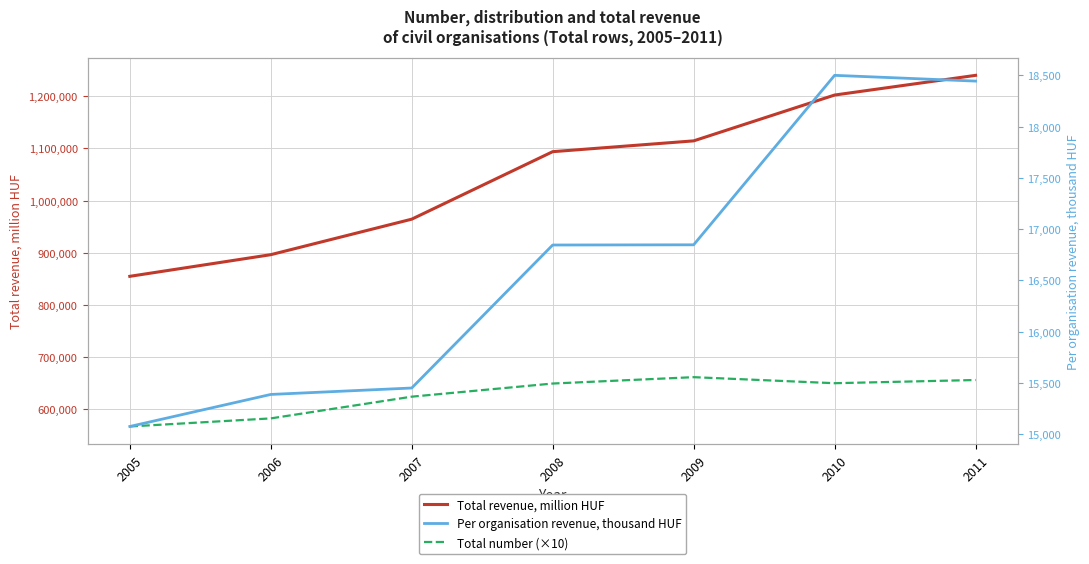

What is the difference between the second highest and minimum values in the Total revenue, million HUF series?

347499.9